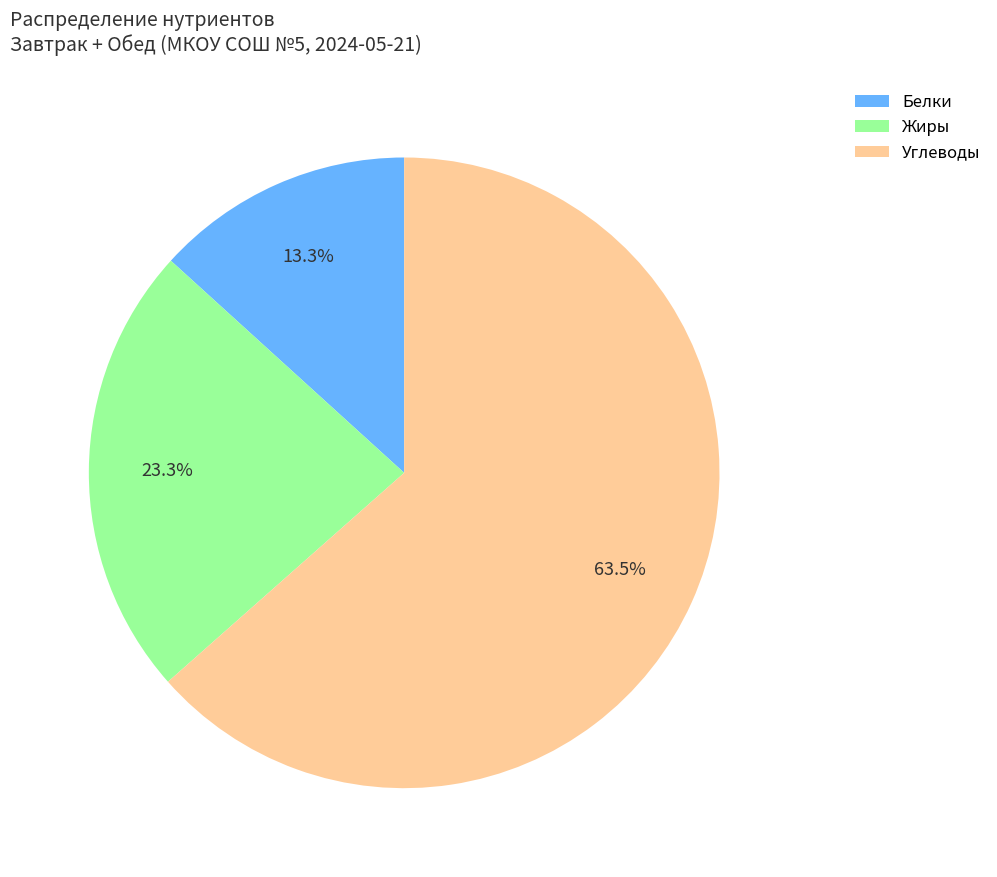

Between Углеводы and Белки, which is larger?

Углеводы